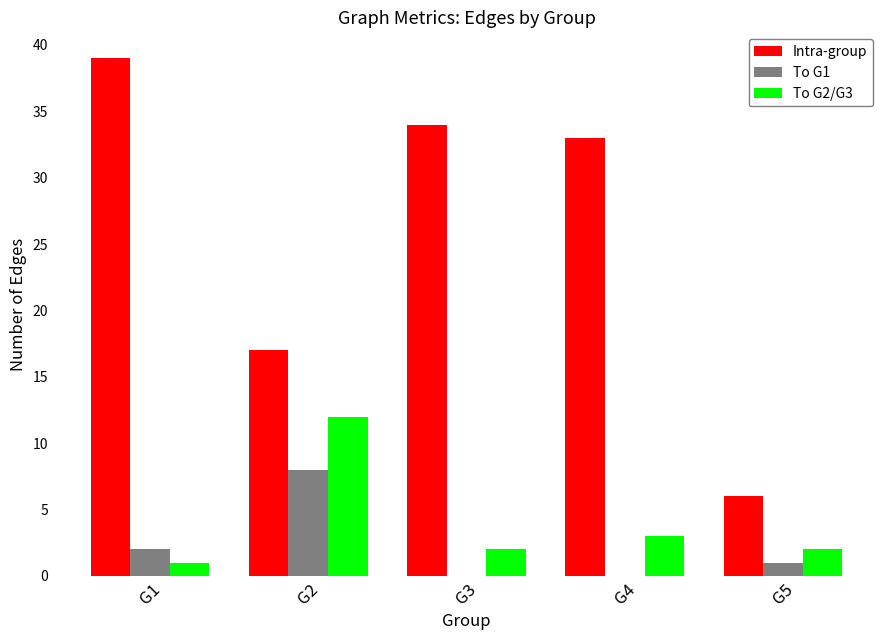

How many data points does each series have?

5